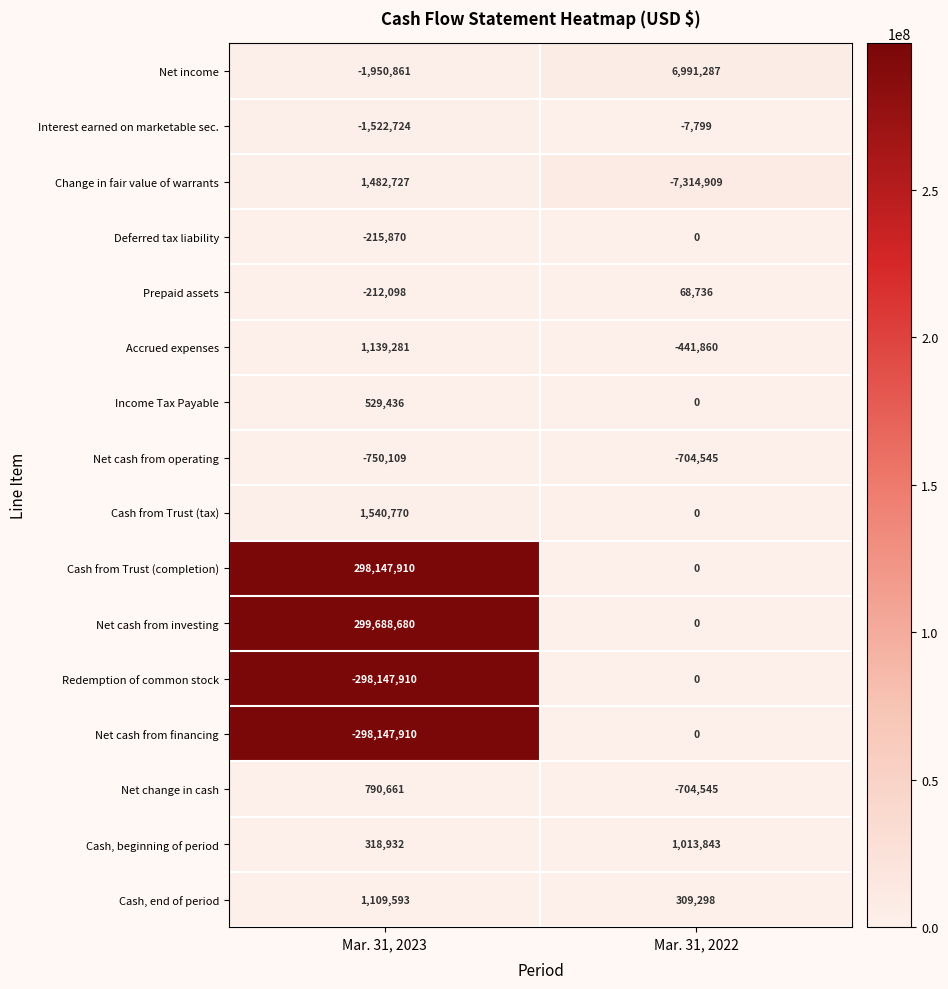

What is the total value across all series at Mar. 31, 2023?

3800508